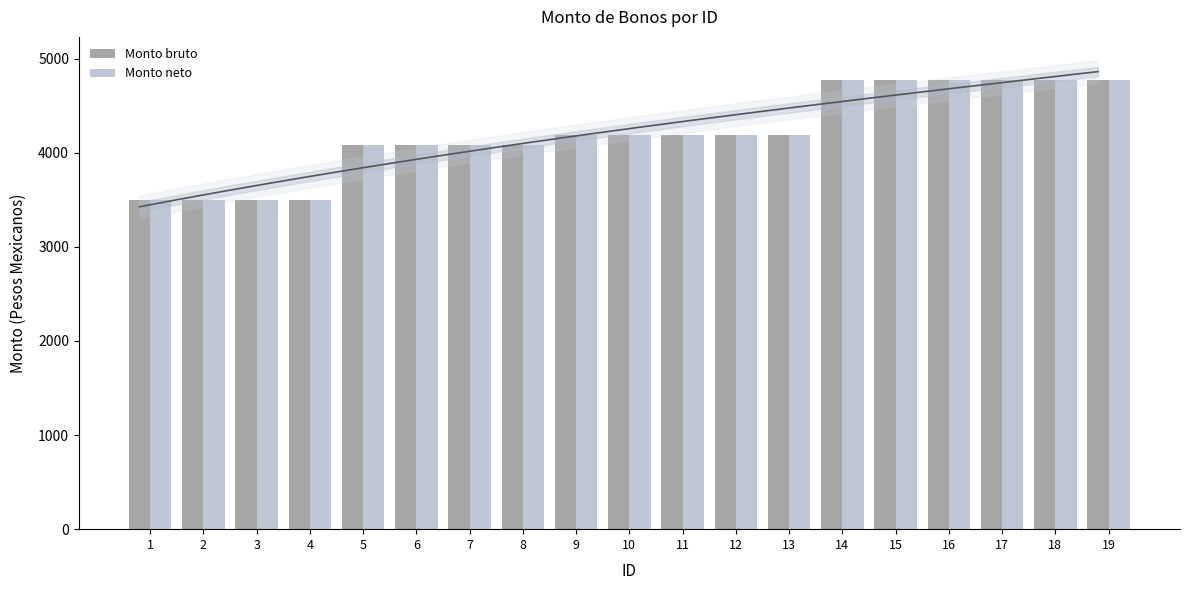

Reading left to right, what are all the values shown in this chart?

Monto bruto: 1=3496.4	2=3496.4	3=3496.4	4=3496.4	5=4086.2	6=4086.2	7=4086.2	8=4086.2	9=4187.5	10=4187.5	11=4187.5	12=4187.5	13=4187.5	14=4769.8	15=4769.8	16=4770.5	17=4770.5	18=4770.5	19=4770.5
Monto neto: 1=3496.4	2=3496.4	3=3496.4	4=3496.4	5=4086.2	6=4086.2	7=4086.2	8=4086.2	9=4187.5	10=4187.5	11=4187.5	12=4187.5	13=4187.5	14=4769.8	15=4769.8	16=4770.5	17=4770.5	18=4770.5	19=4770.5